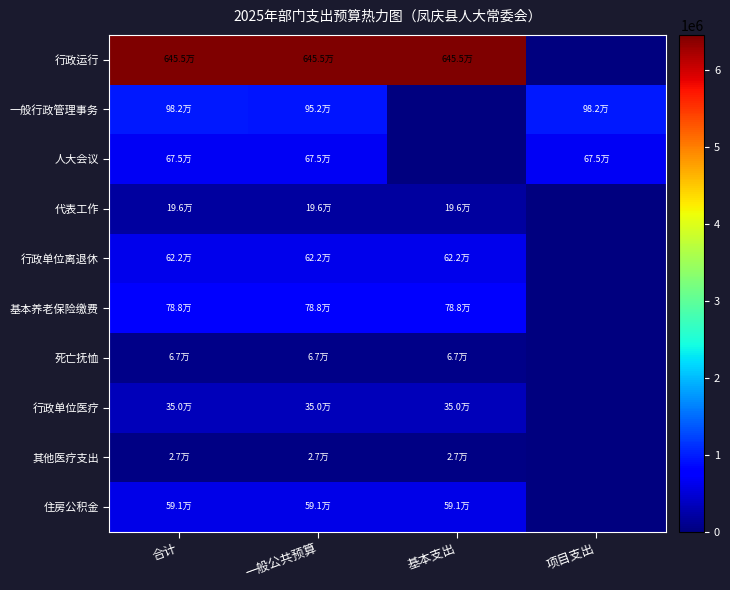

Reading left to right, transcribe all the data shown in this chart.

行政运行: 合计=6454797.1	一般公共预算=6454797.1	基本支出=6454797.1	项目支出=0.0
一般行政管理事务: 合计=982000.0	一般公共预算=952000.0	基本支出=0.0	项目支出=982000.0
人大会议: 合计=675000.0	一般公共预算=675000.0	基本支出=0.0	项目支出=675000.0
代表工作: 合计=196400.0	一般公共预算=196400.0	基本支出=196400.0	项目支出=0.0
行政单位离退休: 合计=621507.0	一般公共预算=621507.0	基本支出=621507.0	项目支出=0.0
基本养老保险缴费: 合计=787756.8	一般公共预算=787756.8	基本支出=787756.8	项目支出=0.0
死亡抚恤: 合计=67380.0	一般公共预算=67380.0	基本支出=67380.0	项目支出=0.0
行政单位医疗: 合计=349567.1	一般公共预算=349567.1	基本支出=349567.1	项目支出=0.0
其他医疗支出: 合计=26983.0	一般公共预算=26983.0	基本支出=26983.0	项目支出=0.0
住房公积金: 合计=590818.0	一般公共预算=590818.0	基本支出=590818.0	项目支出=0.0